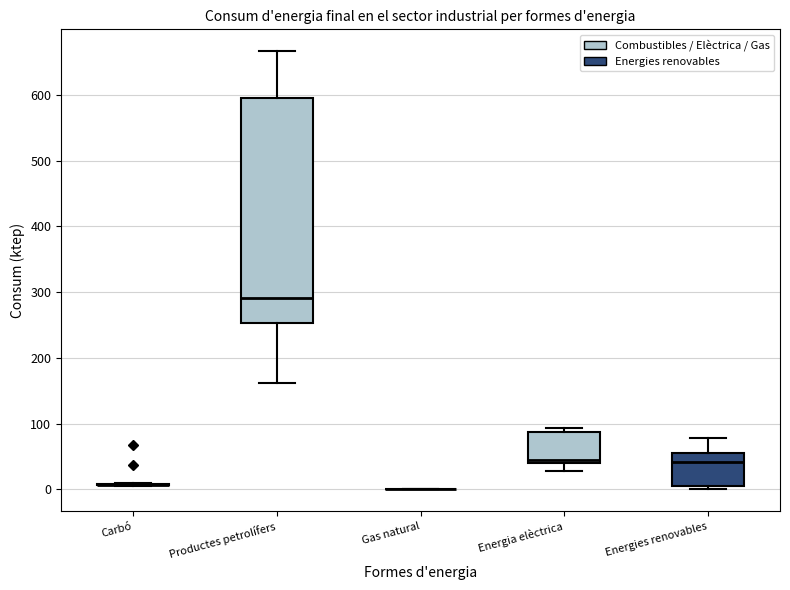

Reading left to right, transcribe this box plot: for each box, give where its median line is, the range the box spans, and where its two whiskers end, as read against the y-axis. The values are not printed on the chart, so give them approximately, as read against the axis.

Carbó: box collapsed to a line at 10, whiskers 0 to 10
Productes petrolífers: median 290, box 250 to 590, whiskers 160 to 670
Gas natural: box collapsed to a line at 0, whiskers 0 to 0
Energia elèctrica: median 40 (just above the box's lower edge), box 40 to 90, whiskers 30 to 90 (just above the box's upper edge)
Energies renovables: median 40, box 0 to 50, whiskers 0 (just below the box's lower edge) to 80